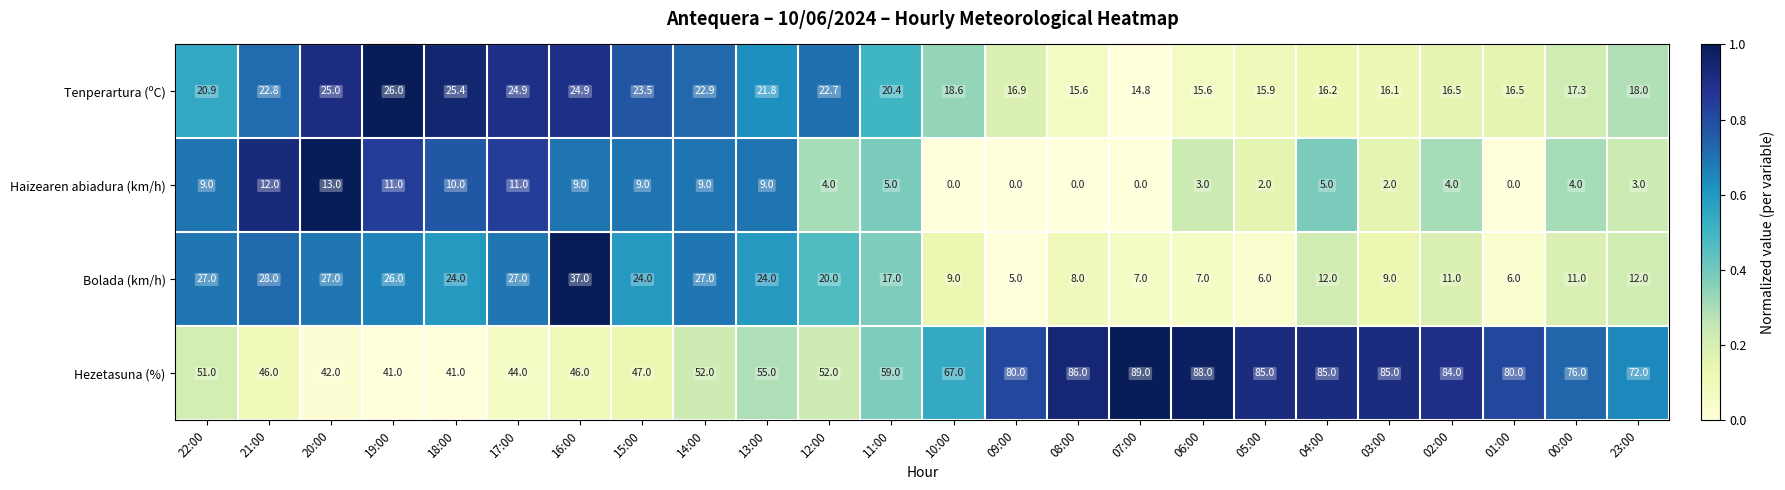

What is the difference between the maximum and second lowest values in the Haizearen abiadura (km/h) series?

13.0